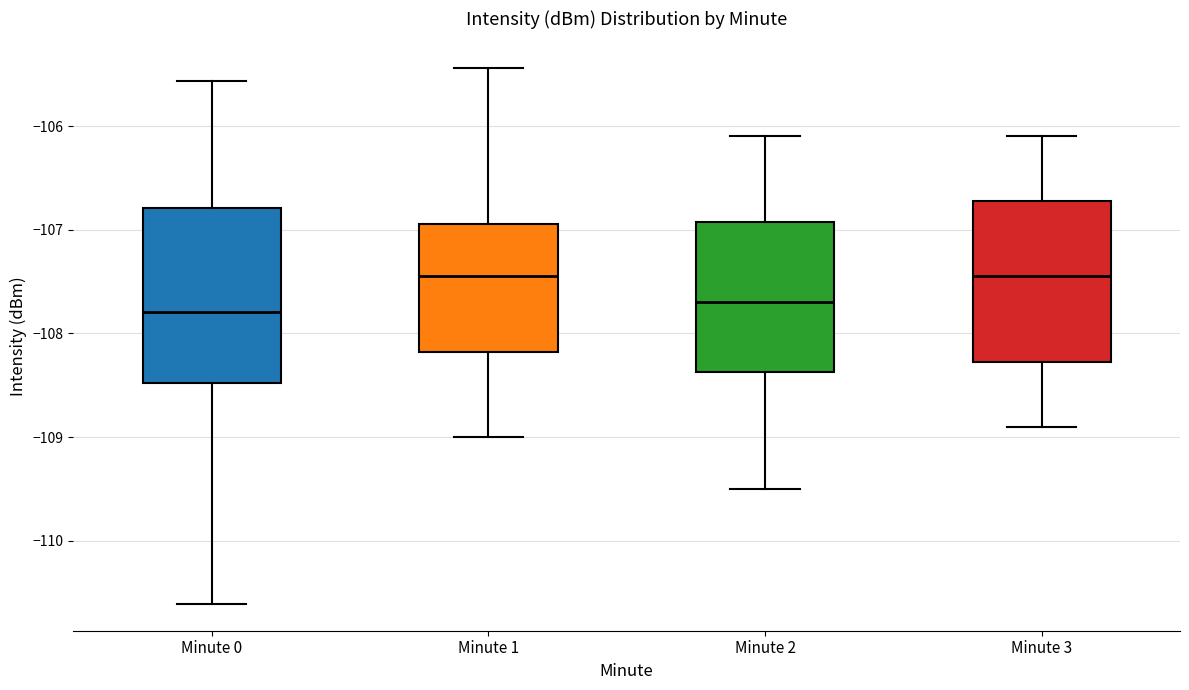

Reading left to right, read every box against the y-axis: the position of its median line, the range the box covers, and the ends of its whiskers. The values are not printed on the chart, so give them approximately, as read against the axis.

Minute 0: median -107.8, box -108.5 to -106.8, whiskers -110.6 to -105.6
Minute 1: median -107.4, box -108.2 to -106.9, whiskers -109.0 to -105.4
Minute 2: median -107.7, box -108.4 to -106.9, whiskers -109.5 to -106.1
Minute 3: median -107.4, box -108.3 to -106.7, whiskers -108.9 to -106.1